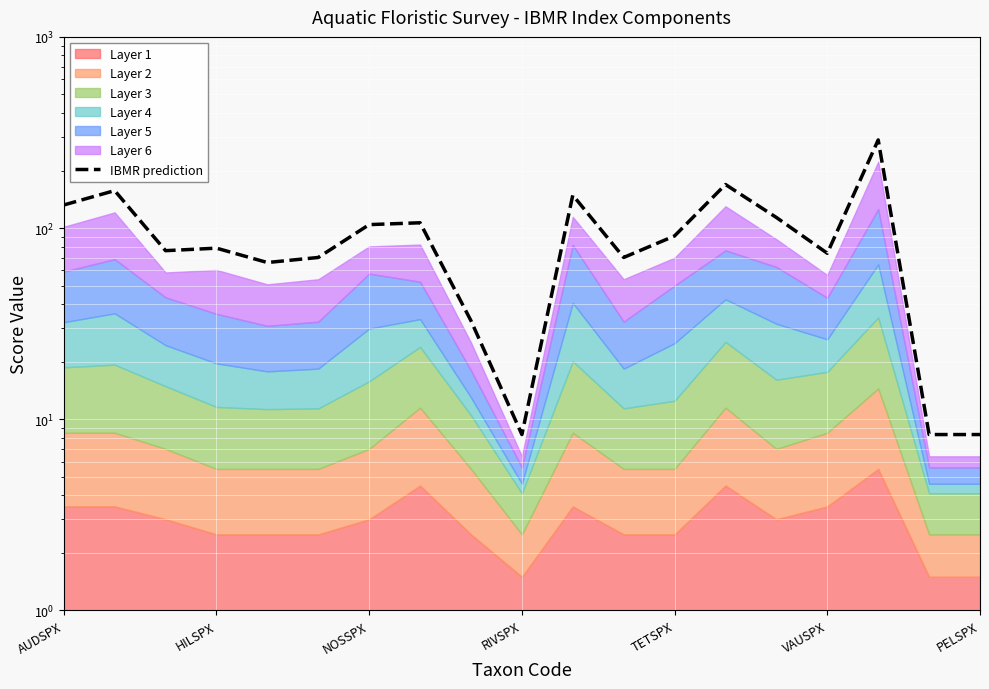

Reading left to right, transcribe all the data shown in this chart.

132.1	157.0	76.2	78.5	66.0	70.2	104.3	106.6	32.8	8.3	148.7	70.2	91.0	169.0	113.6	73.8	289.1	8.3	8.3